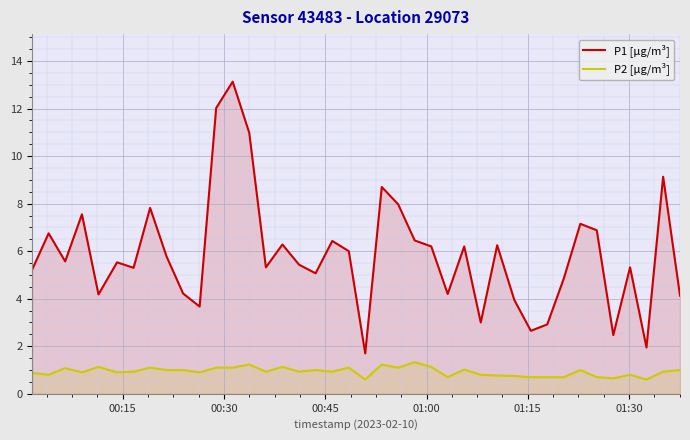

What is the greatest value displayed?

13.1